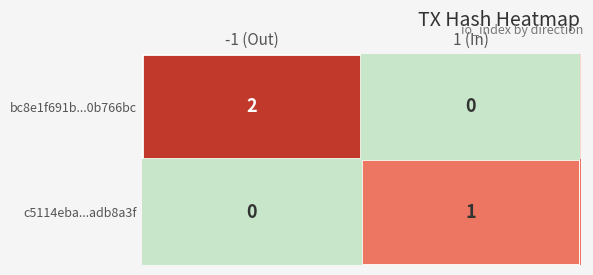

At which category is the sum across all series the highest?

-1 (Out)